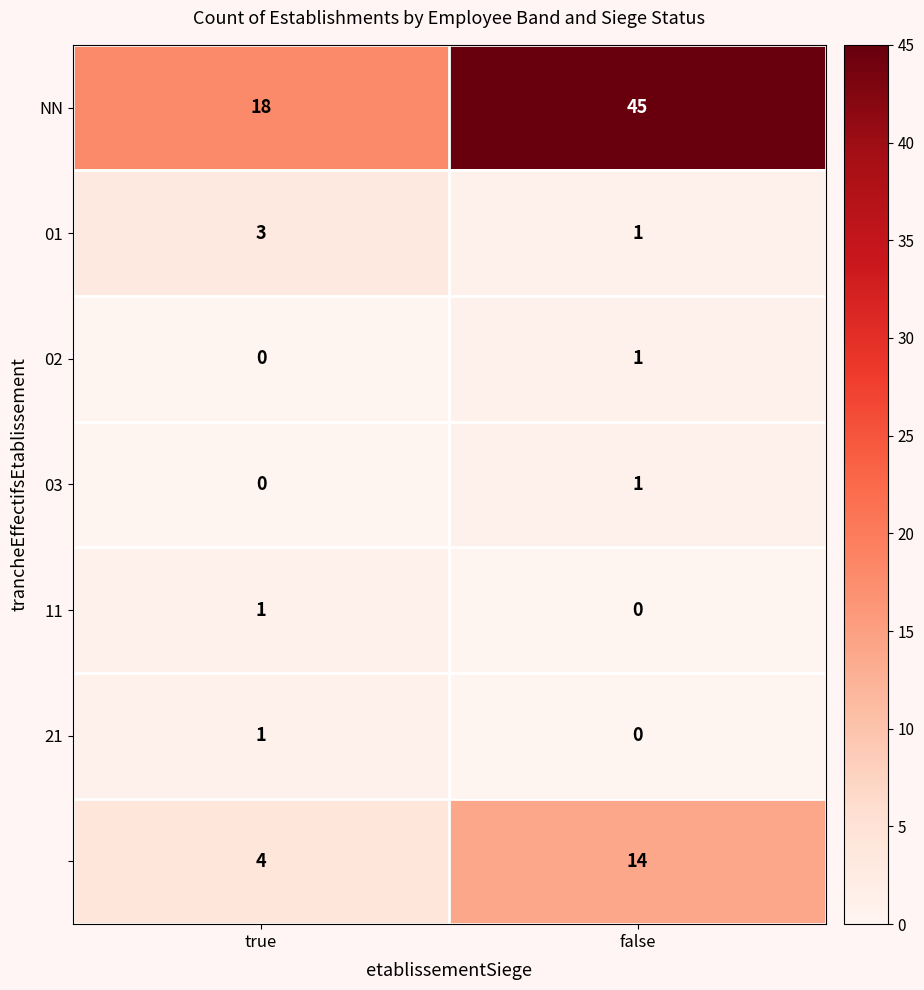

How many series are shown in this chart?

7